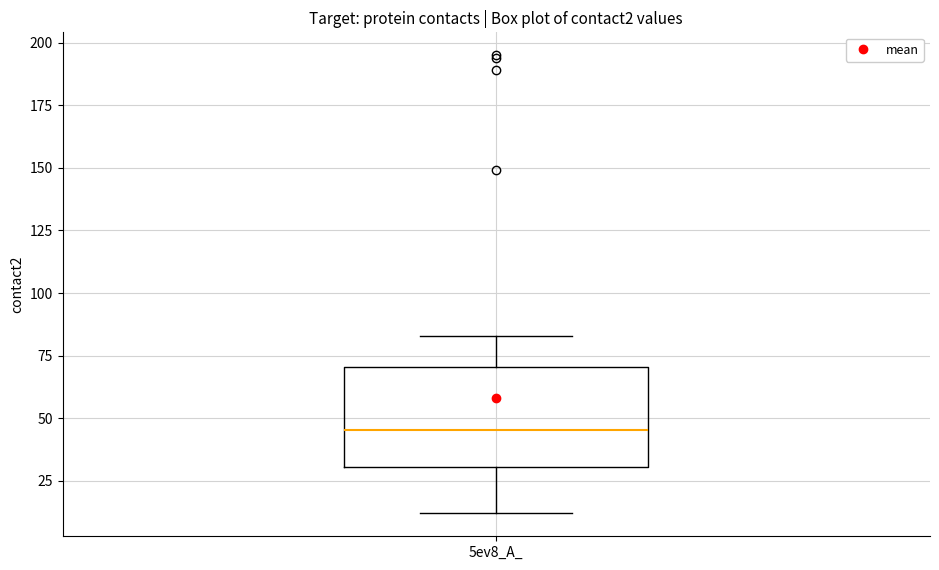

Read this box plot against the y-axis: the position of the median line, the range covered by the box, and the ends of both whiskers. The values are not printed on the chart, so give them approximately, as read against the axis.

median 45, box 30 to 70, whiskers 10 to 85